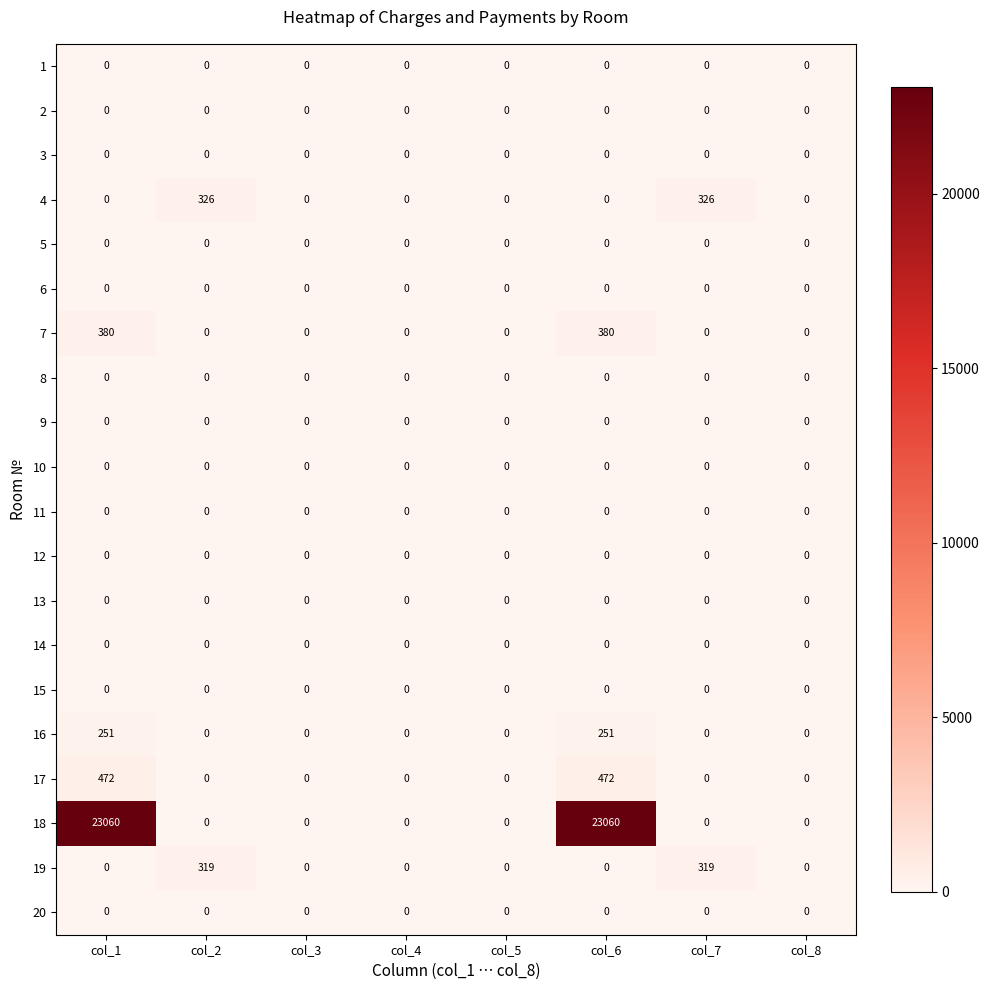

Is it true that 14 equals 0 at col_3?

True